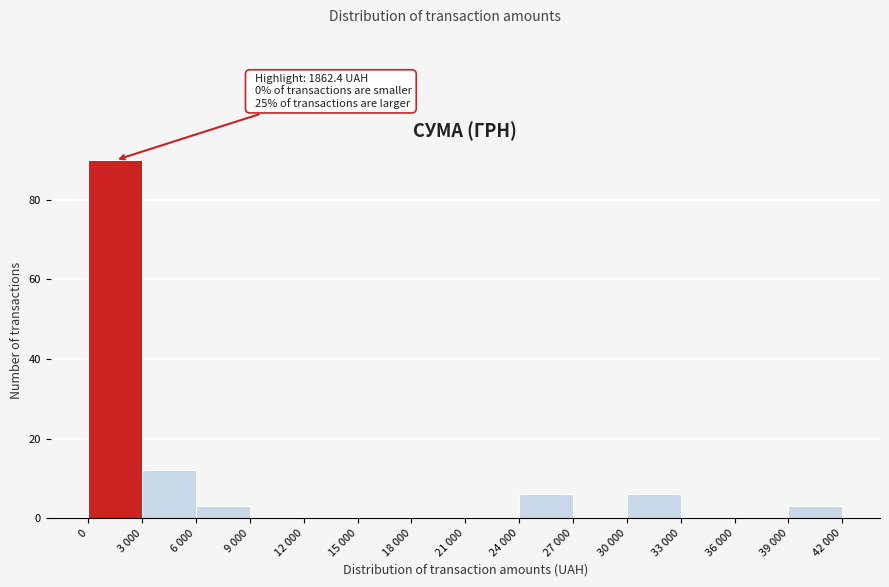

Reading right to left, transcribe all the data shown in this chart.

39 000=3	36 000=0	33 000=0	30 000=6	27 000=0	24 000=6	21 000=0	18 000=0	15 000=0	12 000=0	9 000=0	6 000=3	3 000=12	0=90